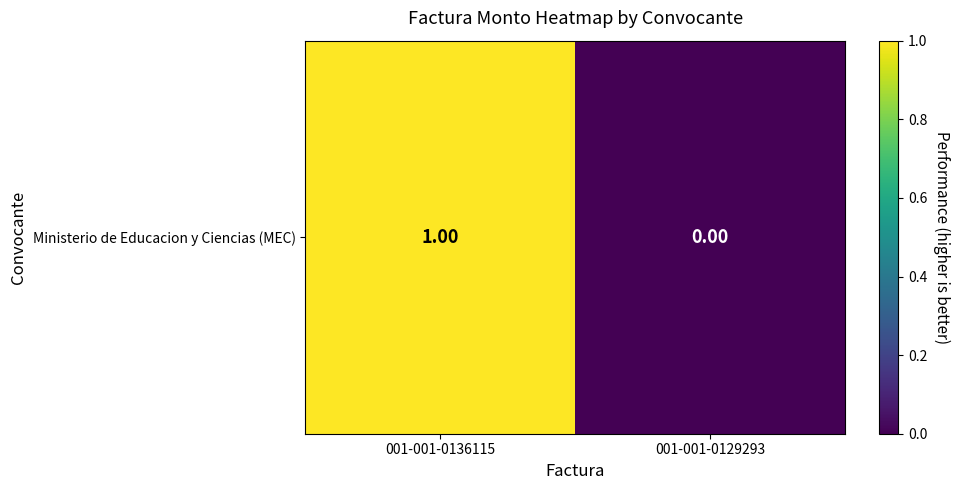

What is the difference between the maximum and minimum values?

1